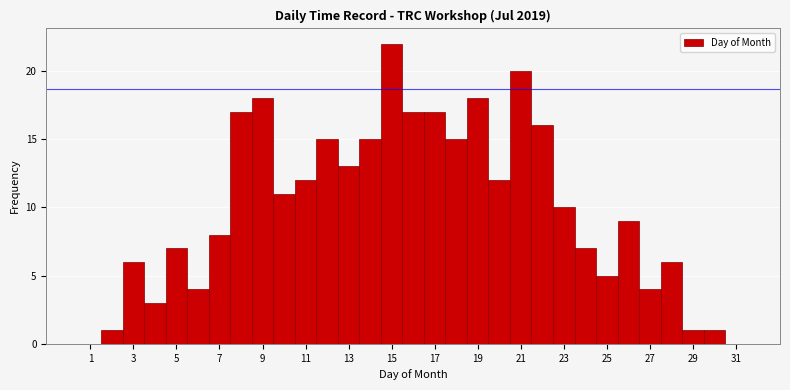

How tall is the bar that spans 16.5 to 17.5 on the x-axis? Neither the bar edges nor the heights are printed on the chart, so give them approximately, as read against the axes.

17